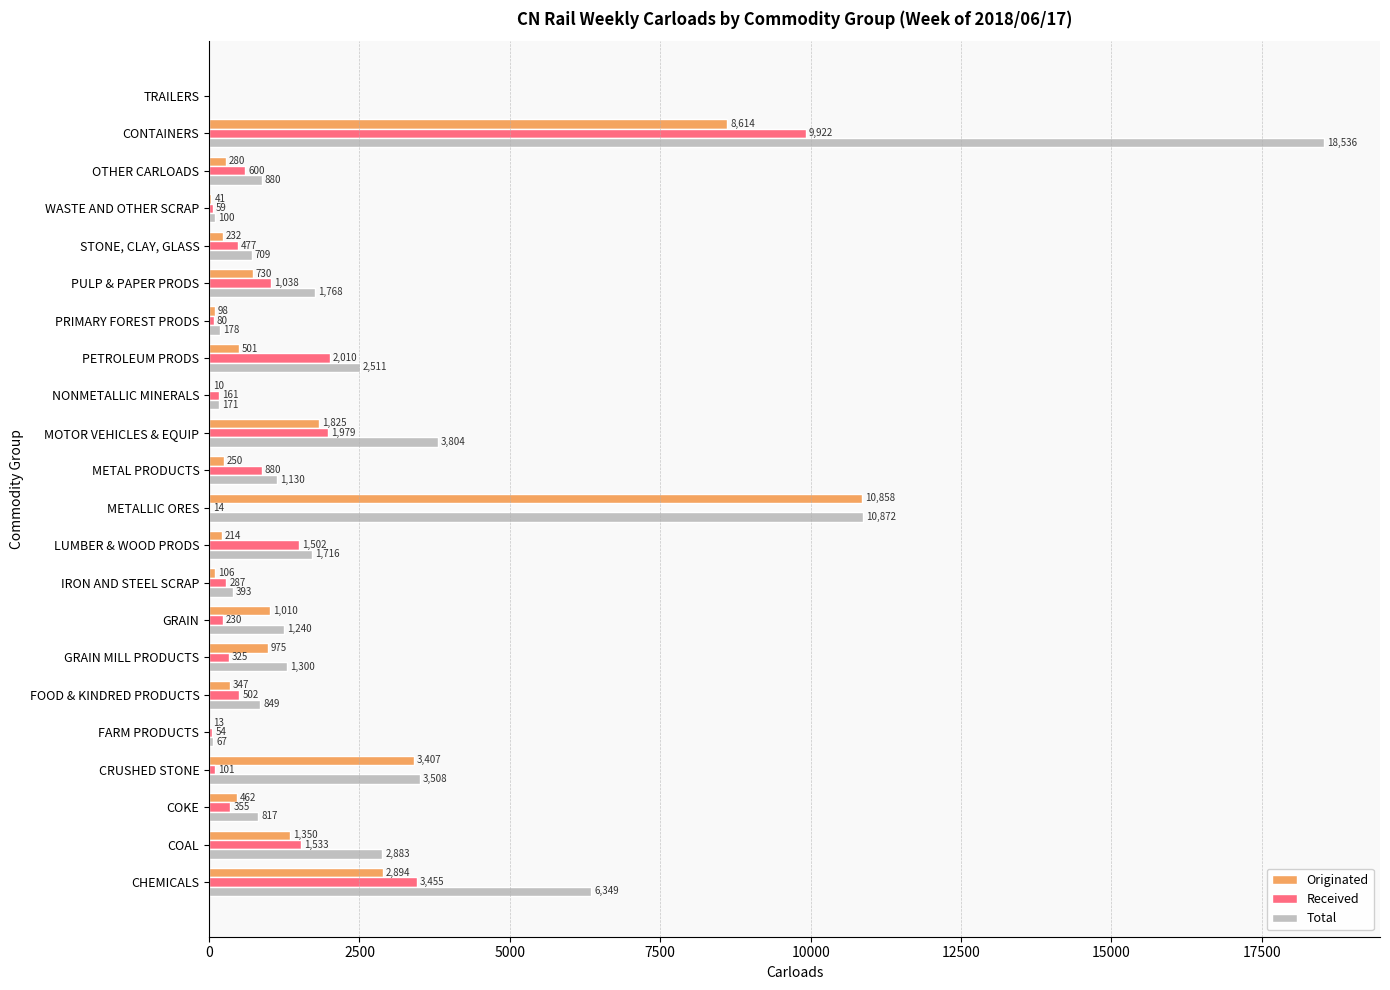

Is the value of Originated at PETROLEUM PRODS greater than the value of Total at GRAIN MILL PRODUCTS?

No